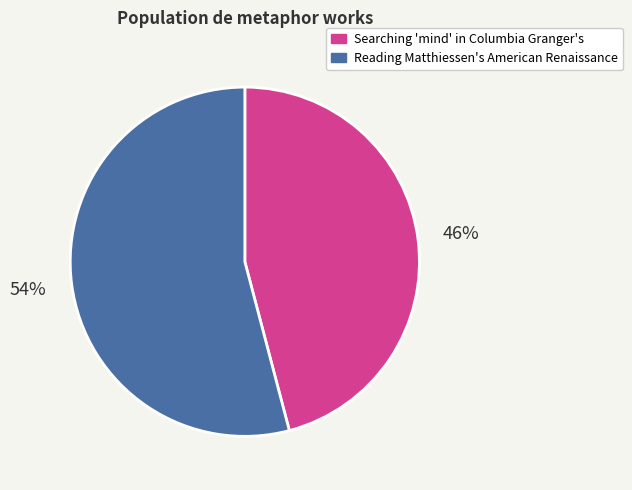

Rank the categories by value from highest to lowest.

Reading Matthiessen's American Renaissance, Searching 'mind' in Columbia Granger's